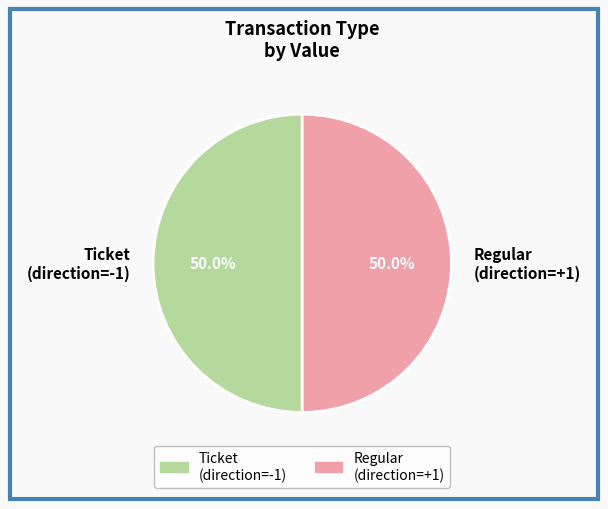

Do Ticket (direction=-1) and Regular (direction=+1) together represent more than half of the pie?

Yes